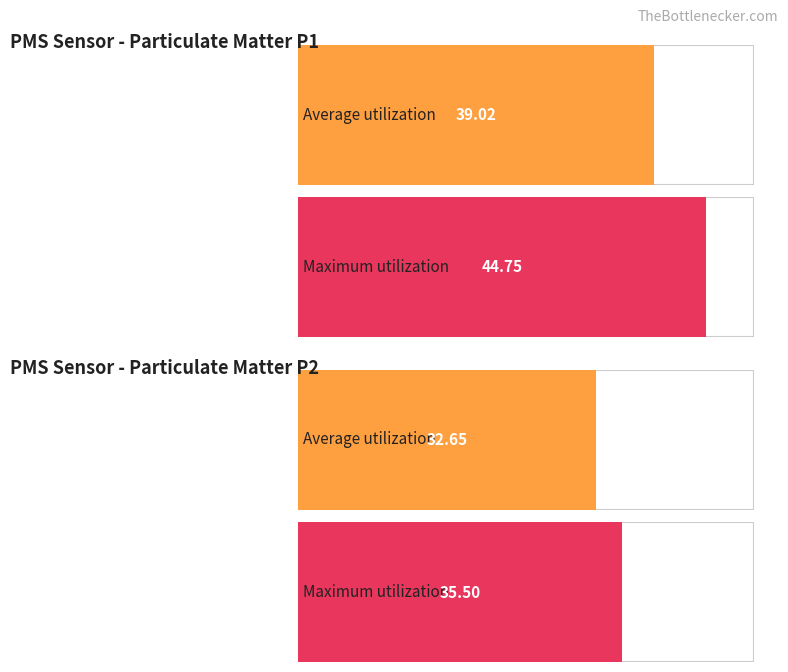

Where does the Average utilization series first go above 38?

PMS_P1